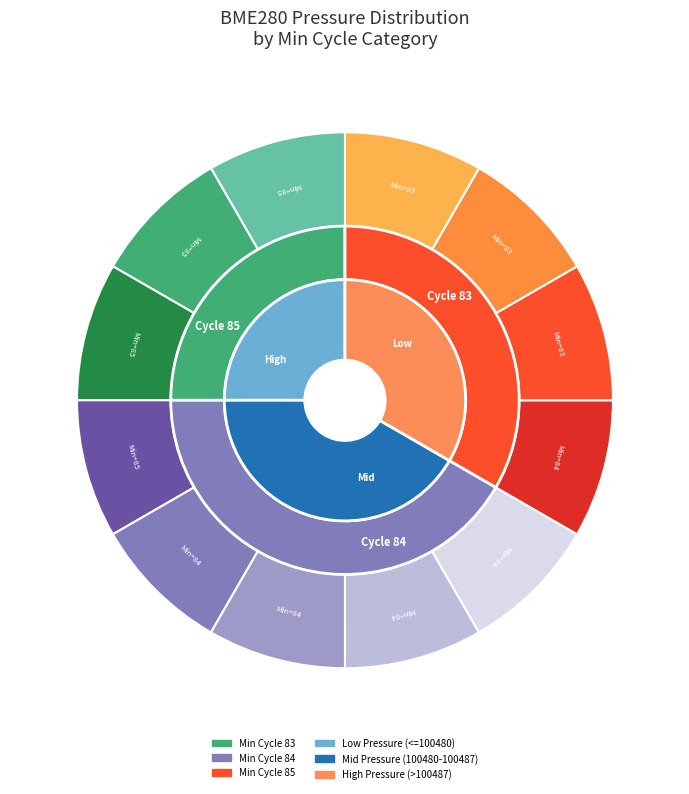

Is it true that 84 is 8% of the pie?

True